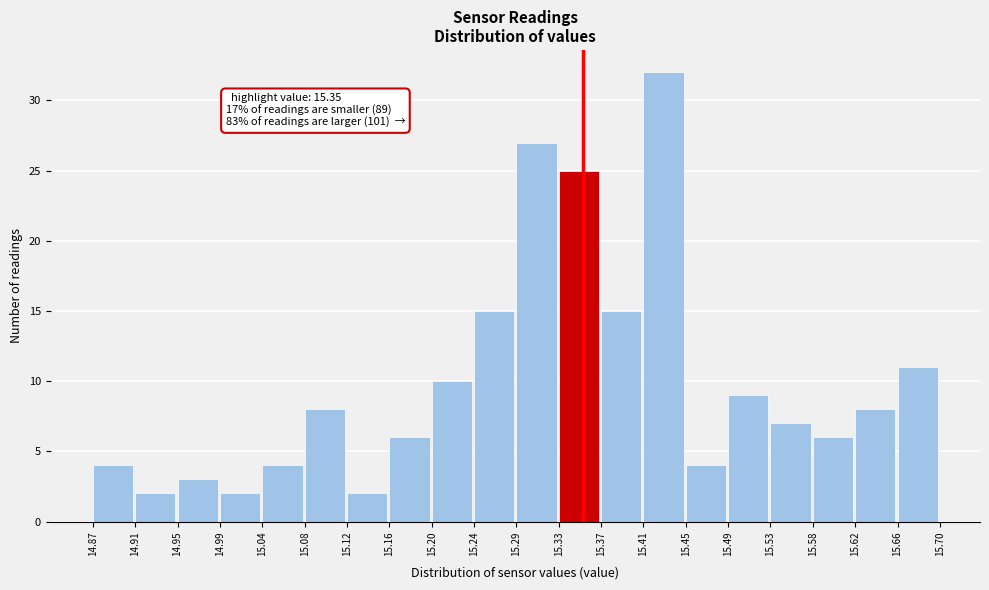

Over which range of the x-axis is the bar tallest?

15.41 to 15.45